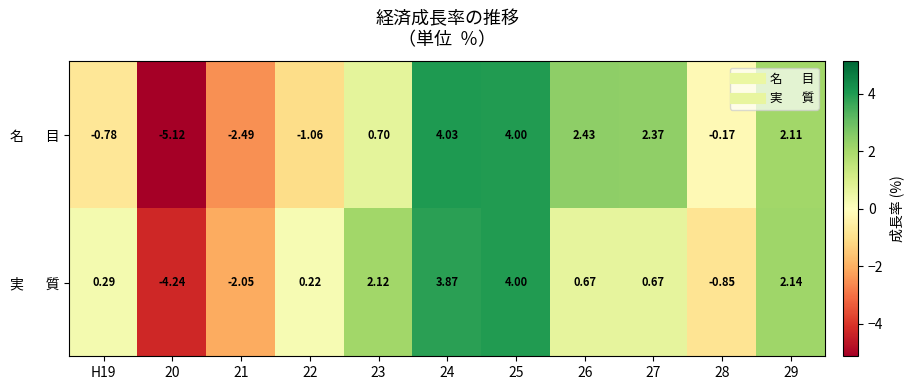

What is the spread (max minus min) of values at 26?

1.8